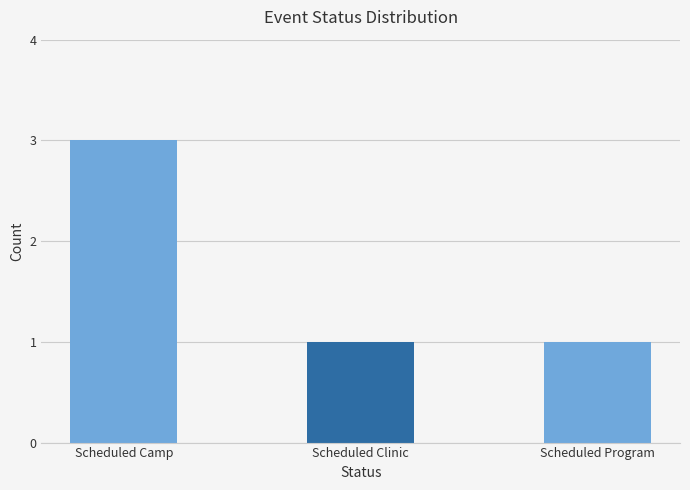

Is it true that the value at Scheduled Program is 1?

True